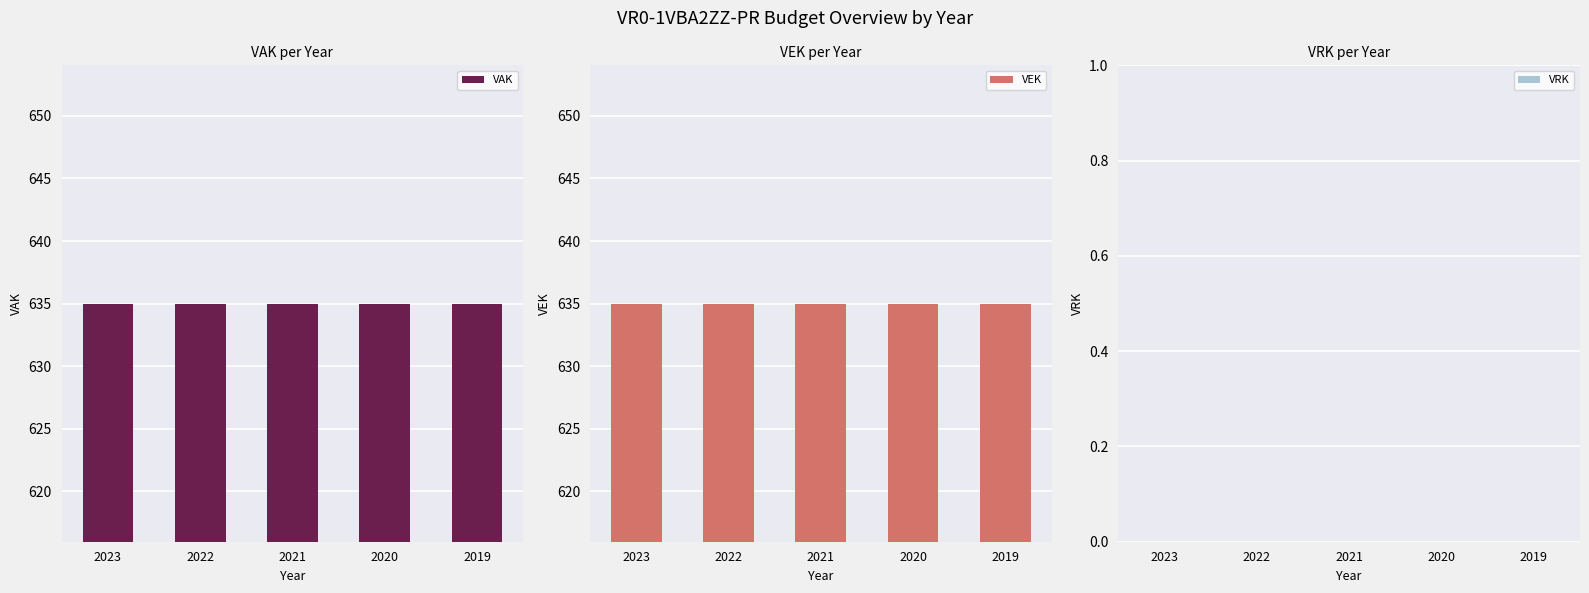

Which category has the highest value across all series?

2023